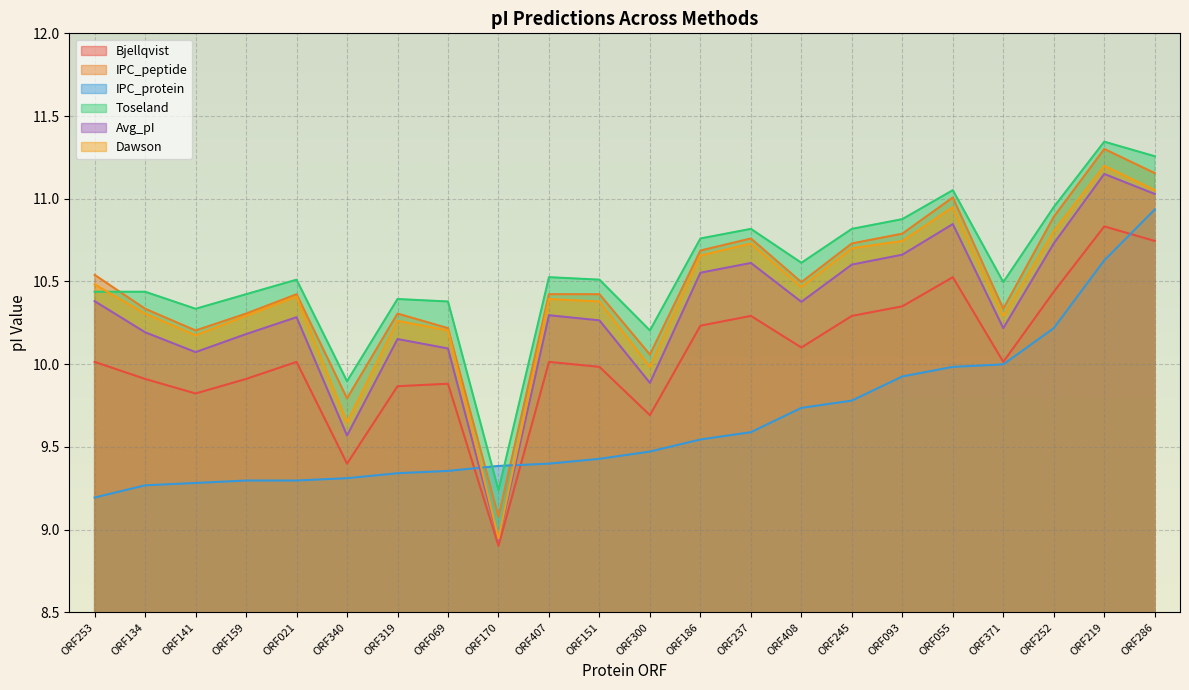

At which category does IPC_peptide reach its first local peak?

ORF021